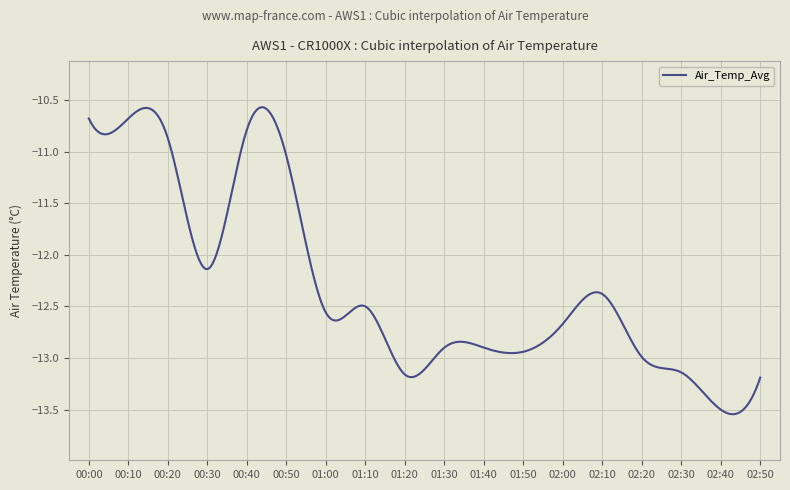

What is the difference between the maximum and minimum values?

3.0